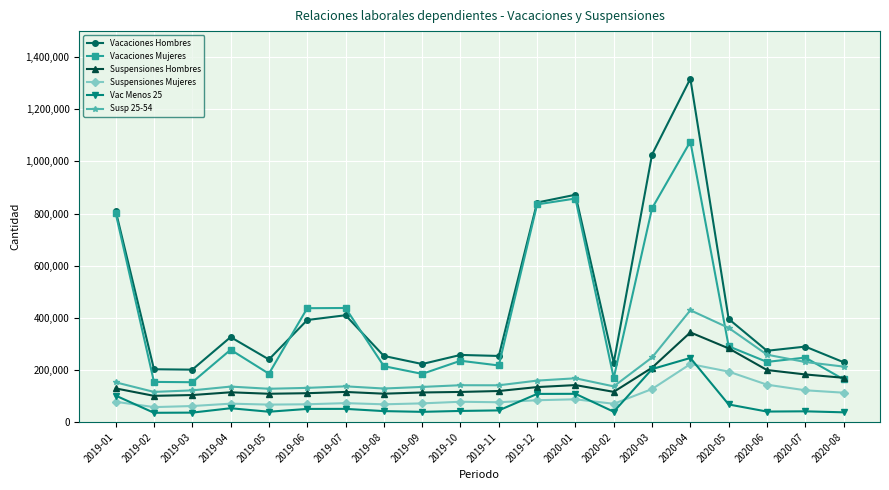

Which series changed the most between 2019-06 and 2019-08?

Vacaciones Mujeres